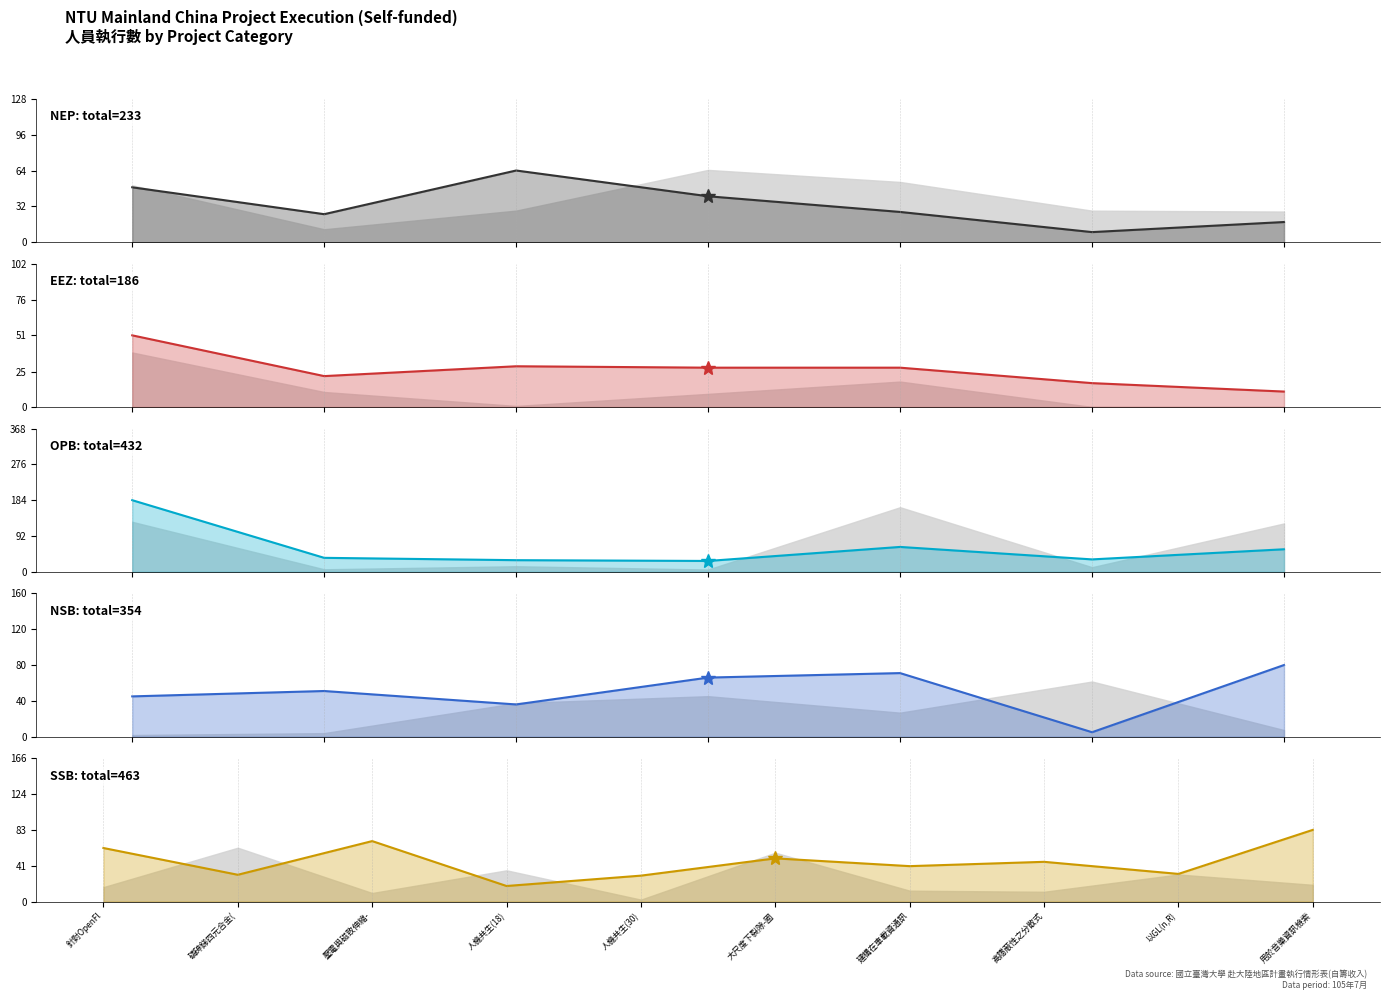

True or false: the data shows 18 at 6.

True